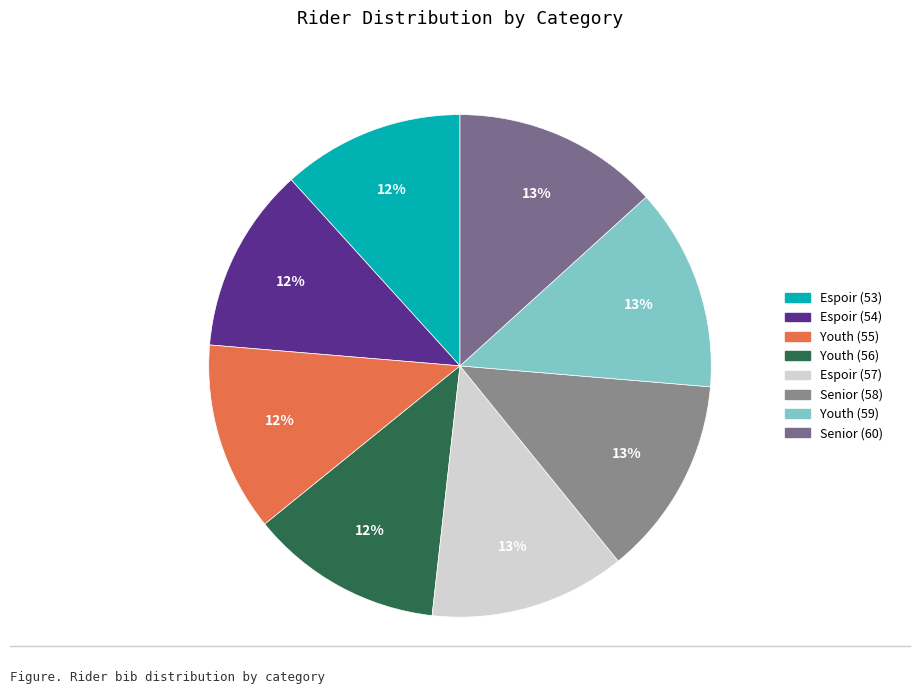

Rank the categories by value from lowest to highest.

Espoir (53), Espoir (54), Youth (55), Youth (56), Espoir (57), Senior (58), Youth (59), Senior (60)